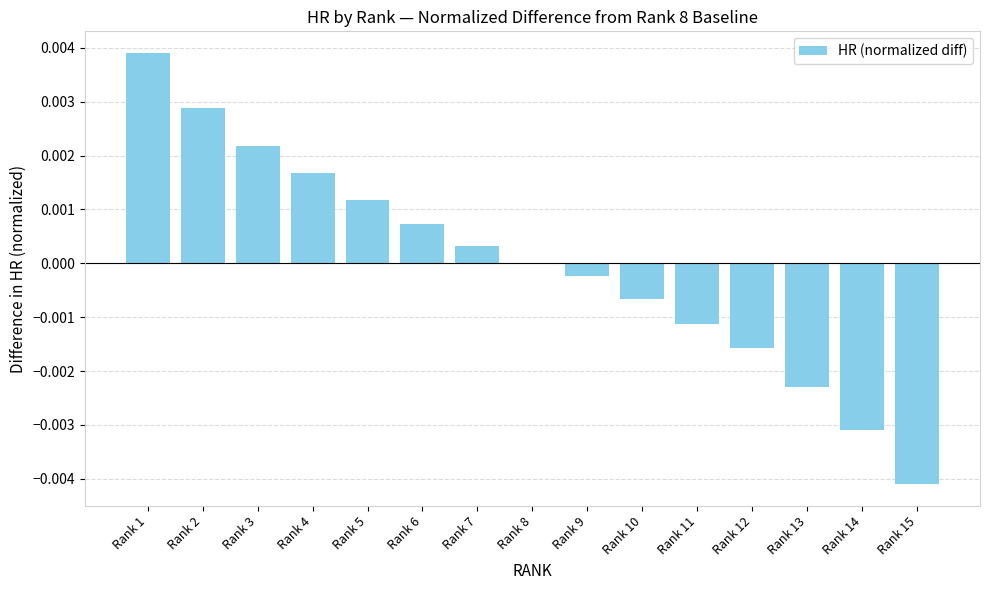

The chart shows a value of 0.0 at Rank 3. True or false?

True